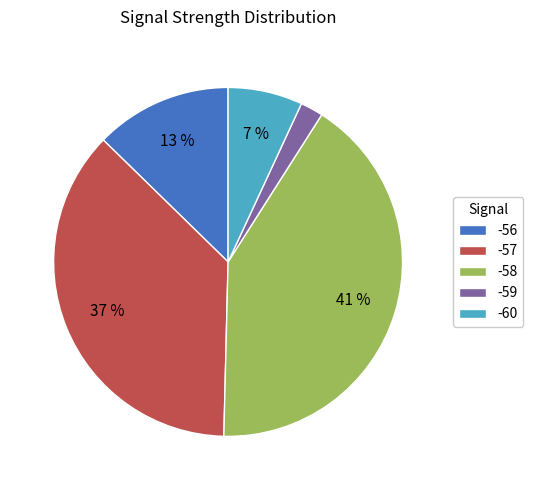

To the nearest percent, what percentage of the pie is -57?

37%